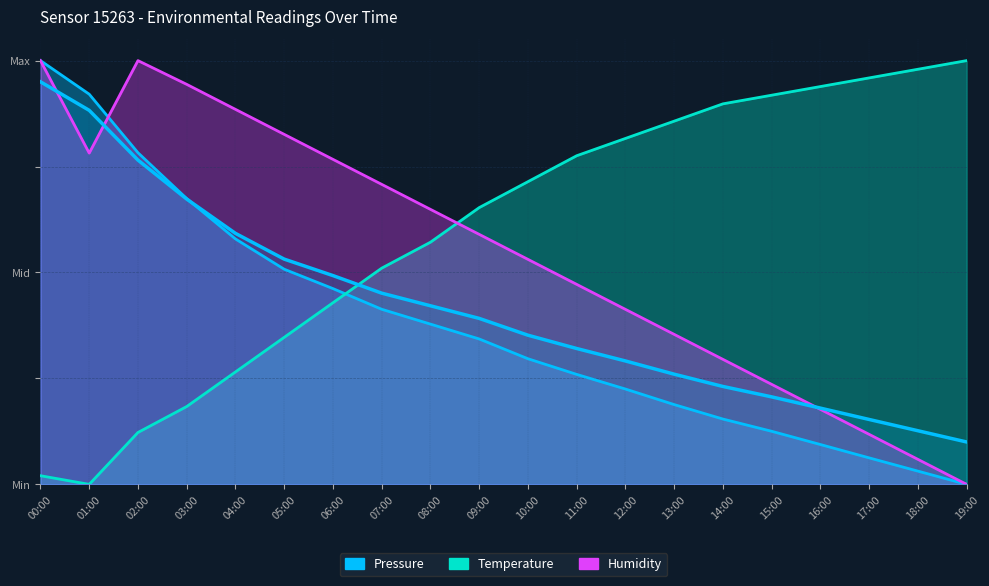

What is the average value of the Temperature series?

0.6